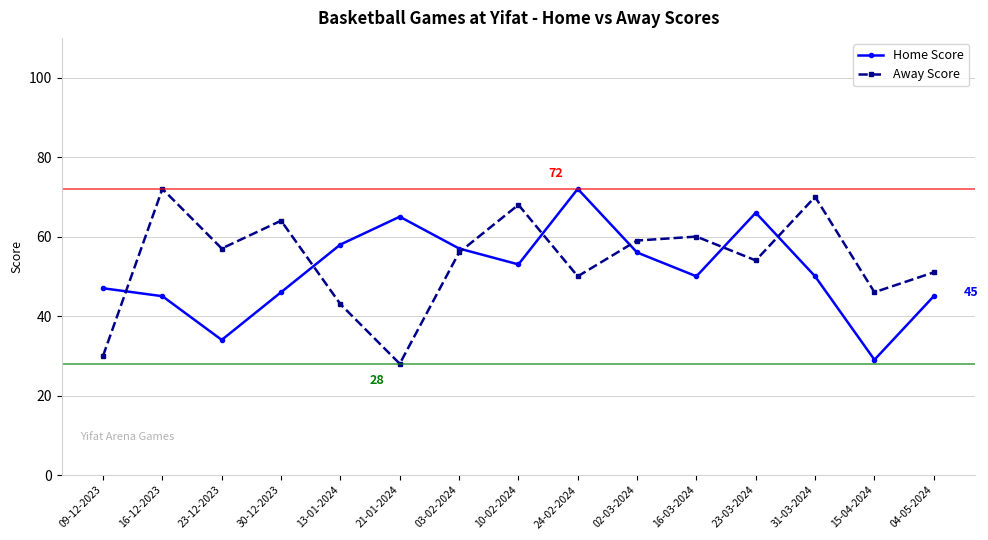

What is the spread (max minus min) of values at 30-12-2023?

18